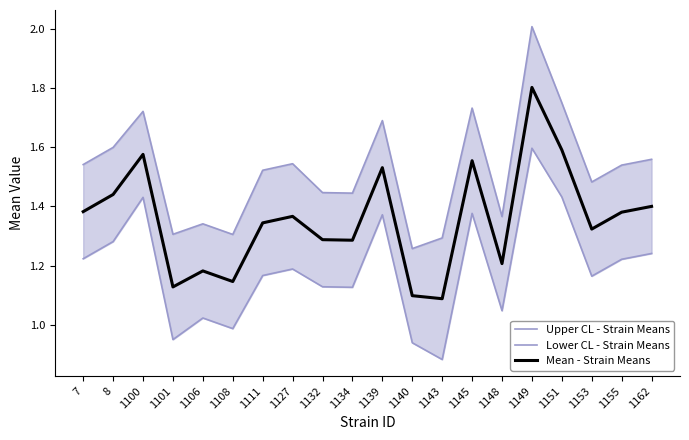

What is the average value of the Mean - Strain Means series?

1.4